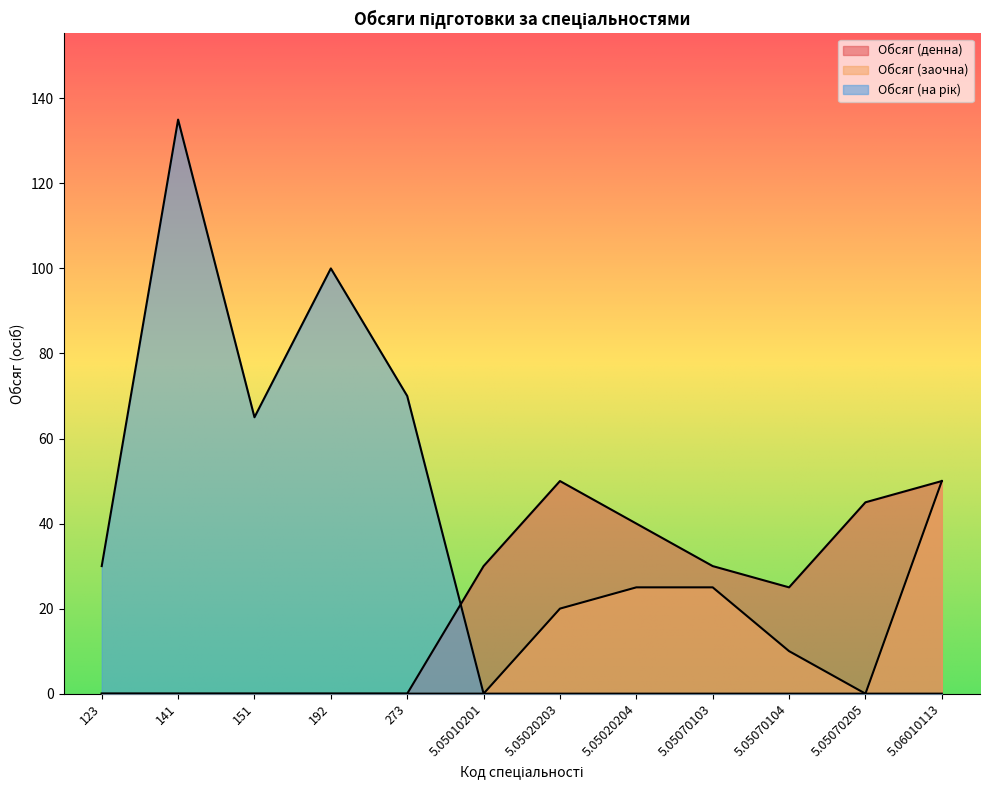

List the labels in order of Обсяг (на рік) value, smallest first.

5.05010201, 5.05020203, 5.05020204, 5.05070103, 5.05070104, 5.05070205, 5.06010113, 123, 151, 273, 192, 141